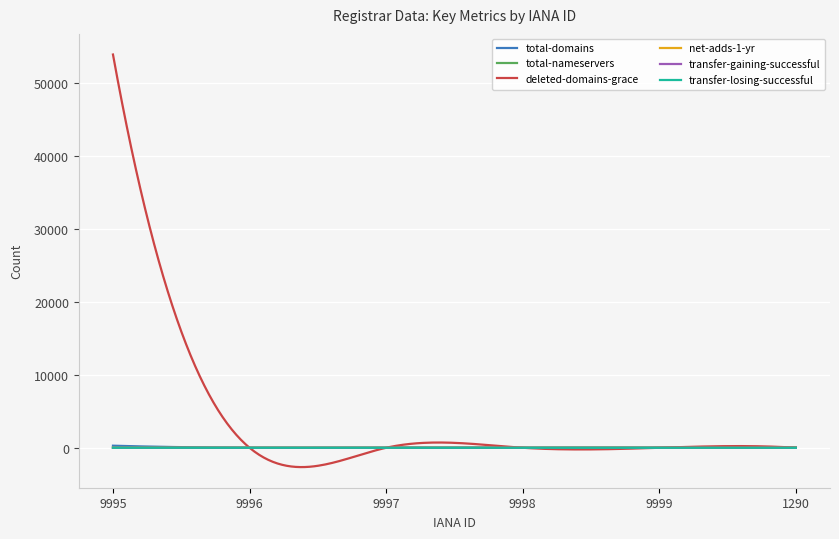

Which series has the largest range (max minus min)?

deleted-domains-grace